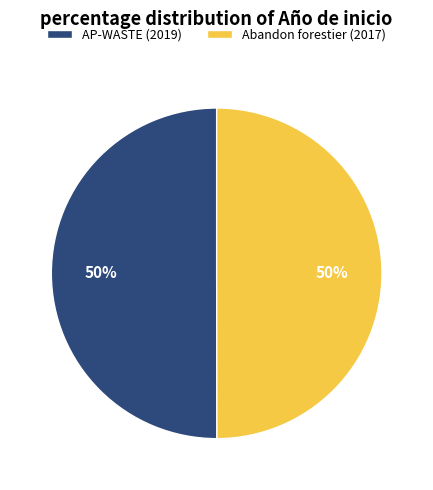

What is the ratio of the value at Abandon forestier (2017) to the value at AP-WASTE (2019)?

1.0